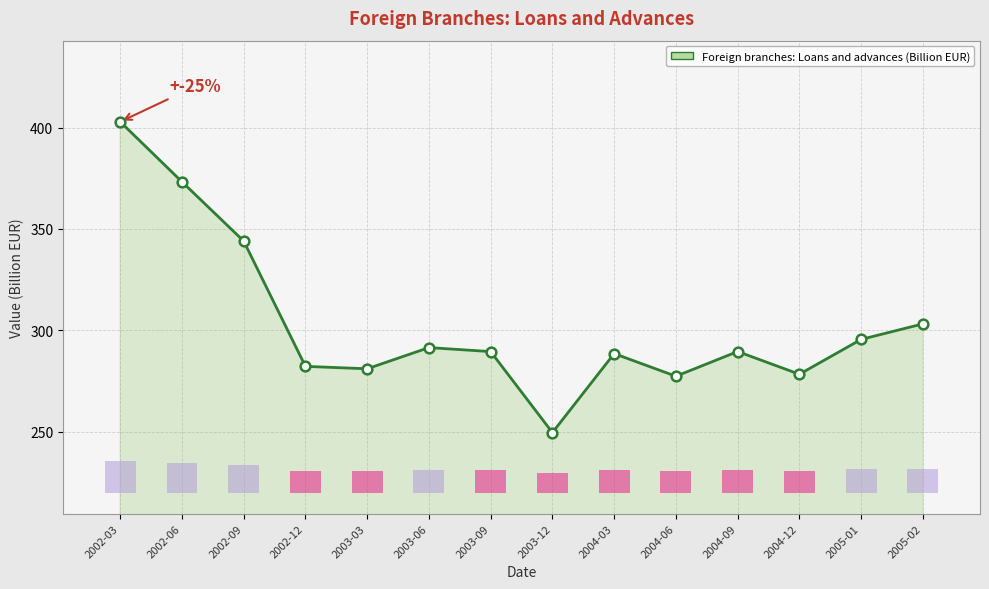

Reading left to right, transcribe all the data shown in this chart.

2002-03=402.9	2002-06=373.3	2002-09=344.0	2002-12=282.2	2003-03=281.0	2003-06=291.5	2003-09=289.5	2003-12=249.5	2004-03=288.5	2004-06=277.3	2004-09=289.5	2004-12=278.3	2005-01=295.5	2005-02=303.2